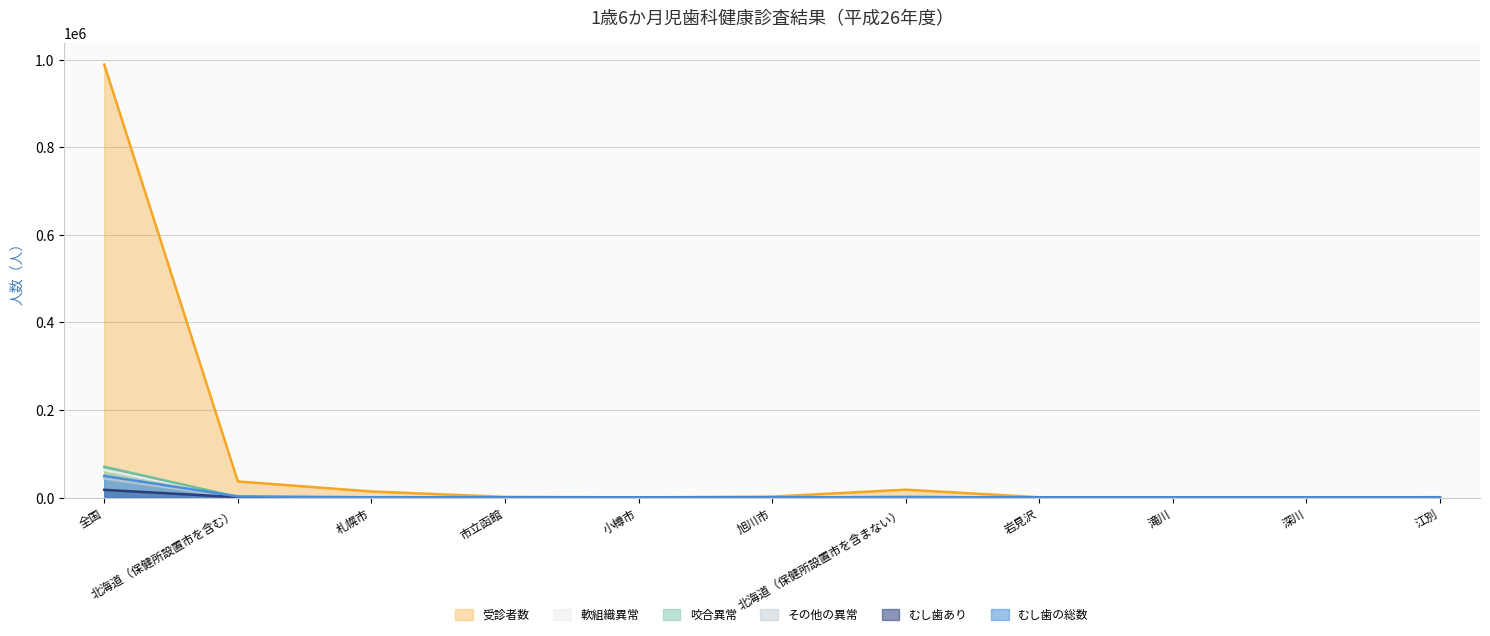

Which series has the largest total across all categories?

受診者数